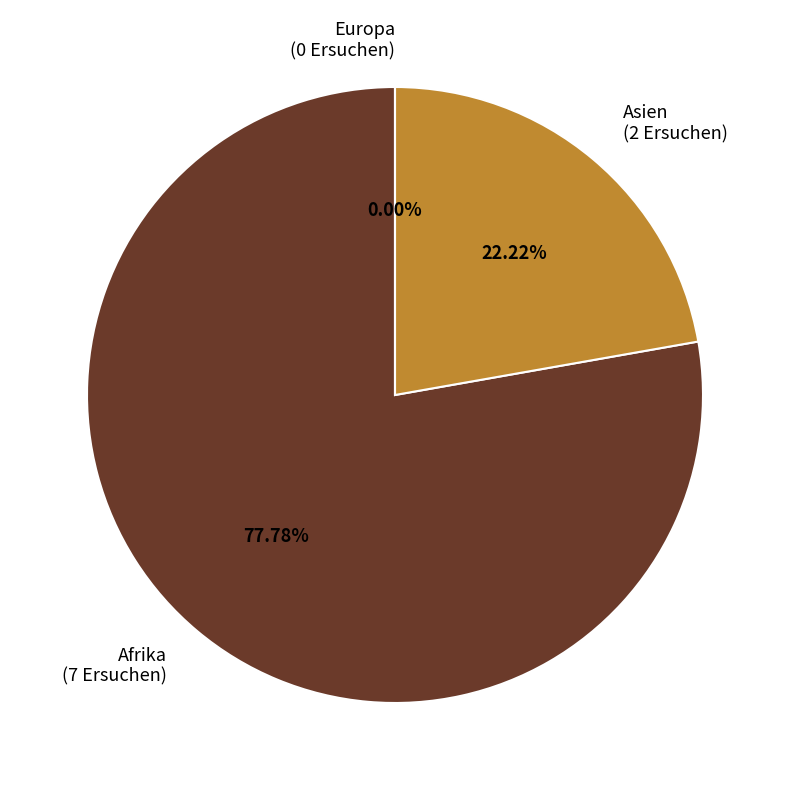

To the nearest percent, what is the difference between the largest and smallest slice percentages?

78%